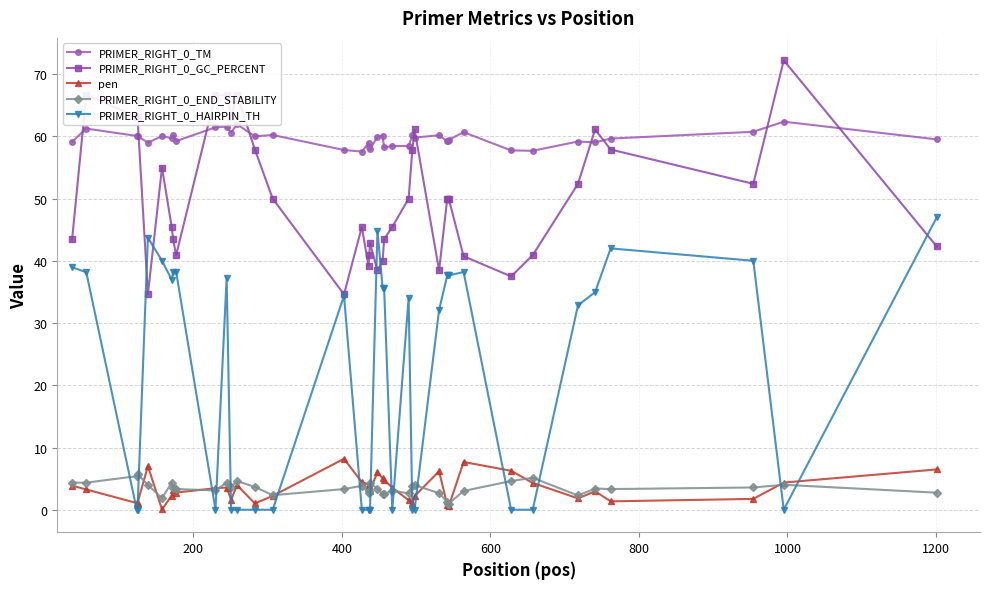

What is the value of the pen point at the 34th from the left?

4.3